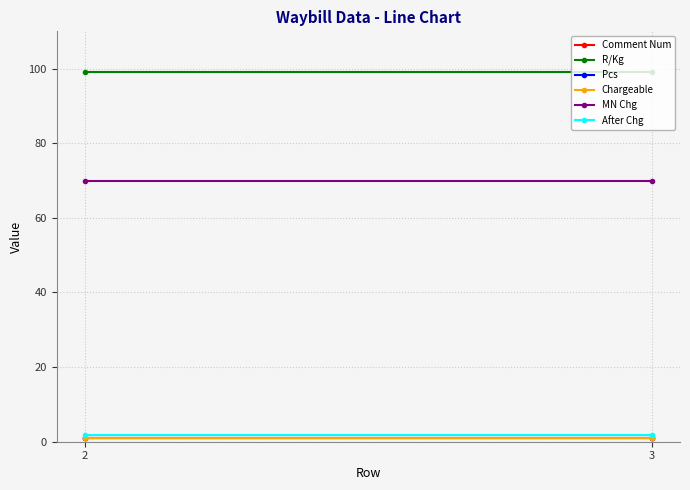

Where is R/Kg nearest to the value 99?

2